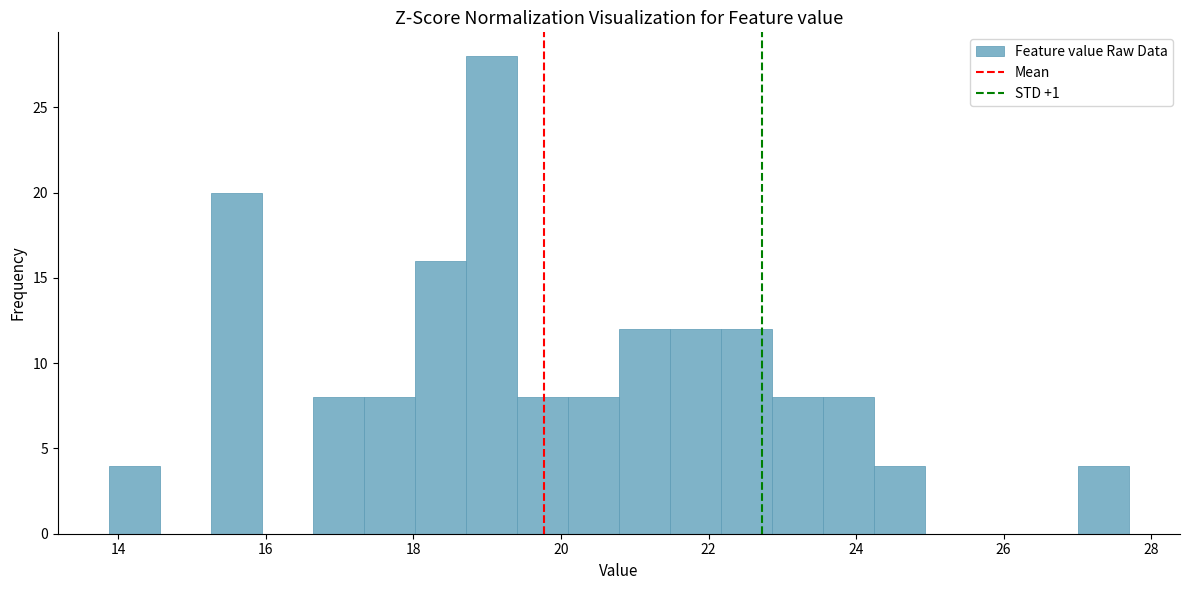

Read against the x-axis, roughly where is the centre of the tallest bar?

19.0